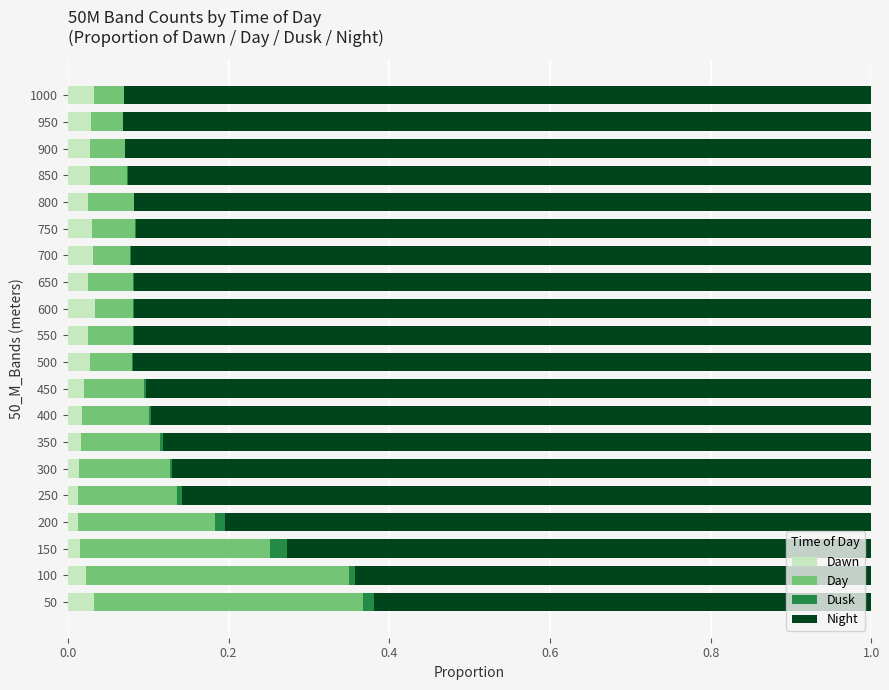

What are all the series names shown in the legend?

Dawn, Day, Dusk, Night